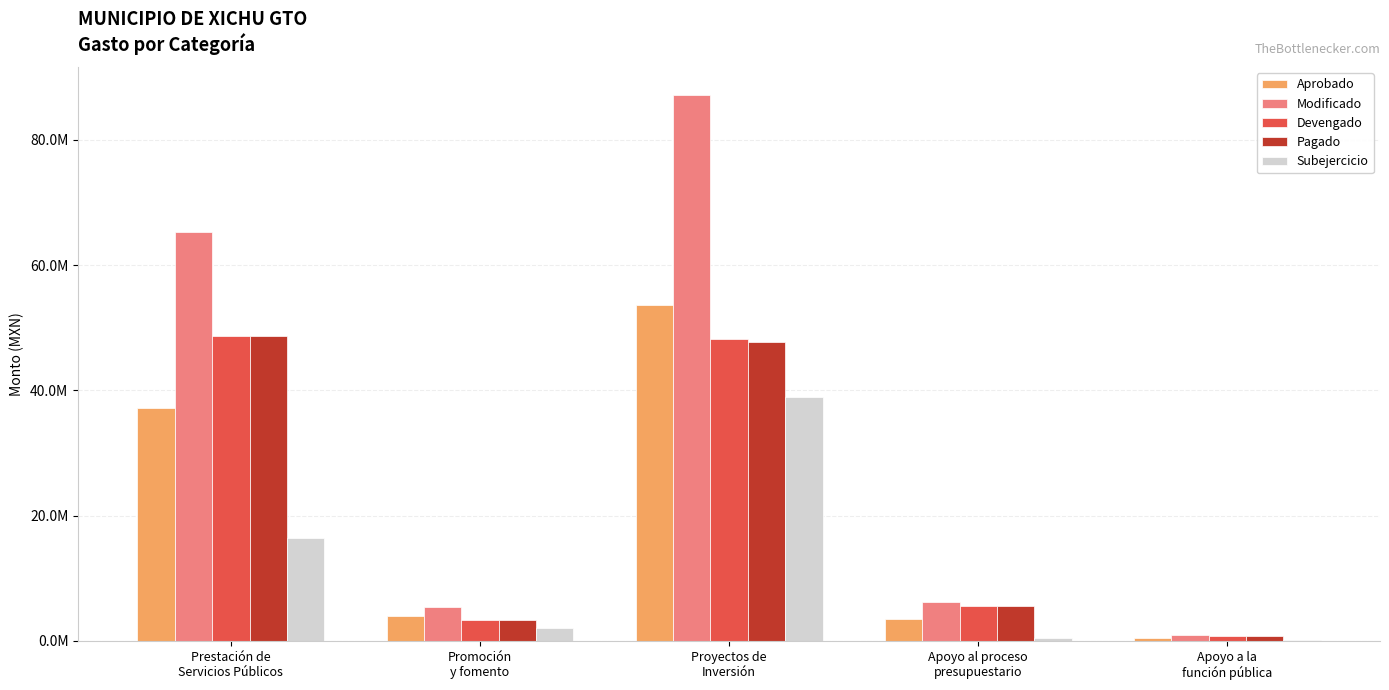

True or false: Pagado has a value of 5601259.1 at Apoyo al proceso
presupuestario.

True